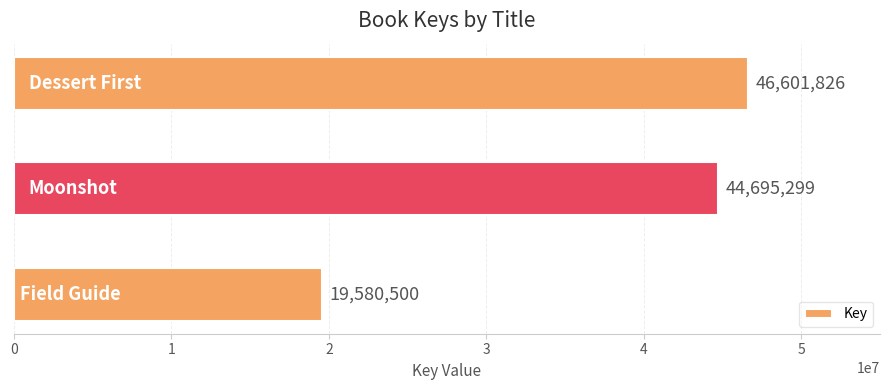

What is the smallest value displayed?

19580500